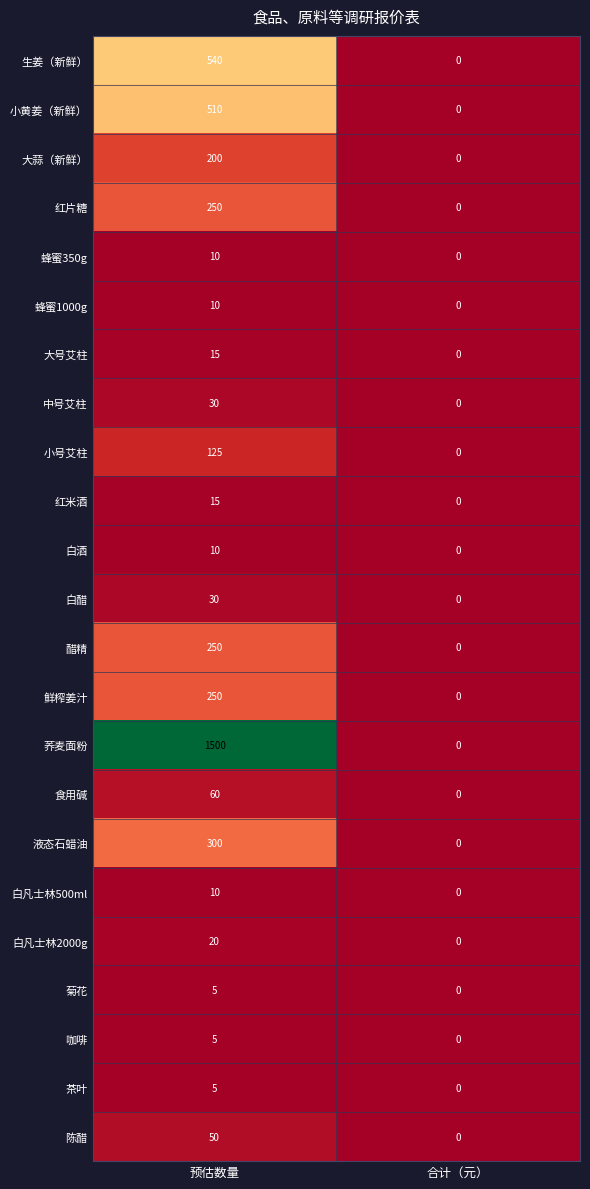

What is the difference between the highest and lowest values at 预估数量?

1495